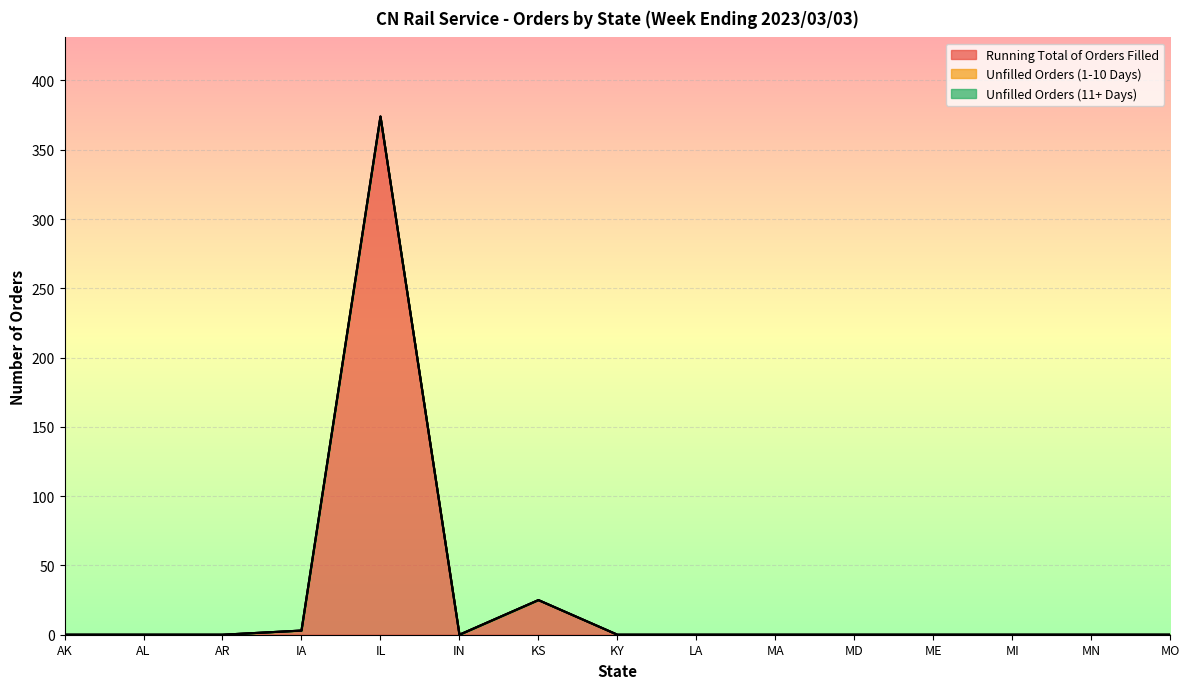

Reading right to left, extract all data points from this chart.

Running Total of Orders Filled: MO=0	MN=0	MI=0	ME=0	MD=0	MA=0	LA=0	KY=0	KS=25	IN=0	IL=374	IA=3	AR=0	AL=0	AK=0
Unfilled Orders (1-10 Days): MO=0	MN=0	MI=0	ME=0	MD=0	MA=0	LA=0	KY=0	KS=0	IN=0	IL=0	IA=0	AR=0	AL=0	AK=0
Unfilled Orders (11+ Days): MO=0	MN=0	MI=0	ME=0	MD=0	MA=0	LA=0	KY=0	KS=0	IN=0	IL=0	IA=0	AR=0	AL=0	AK=0